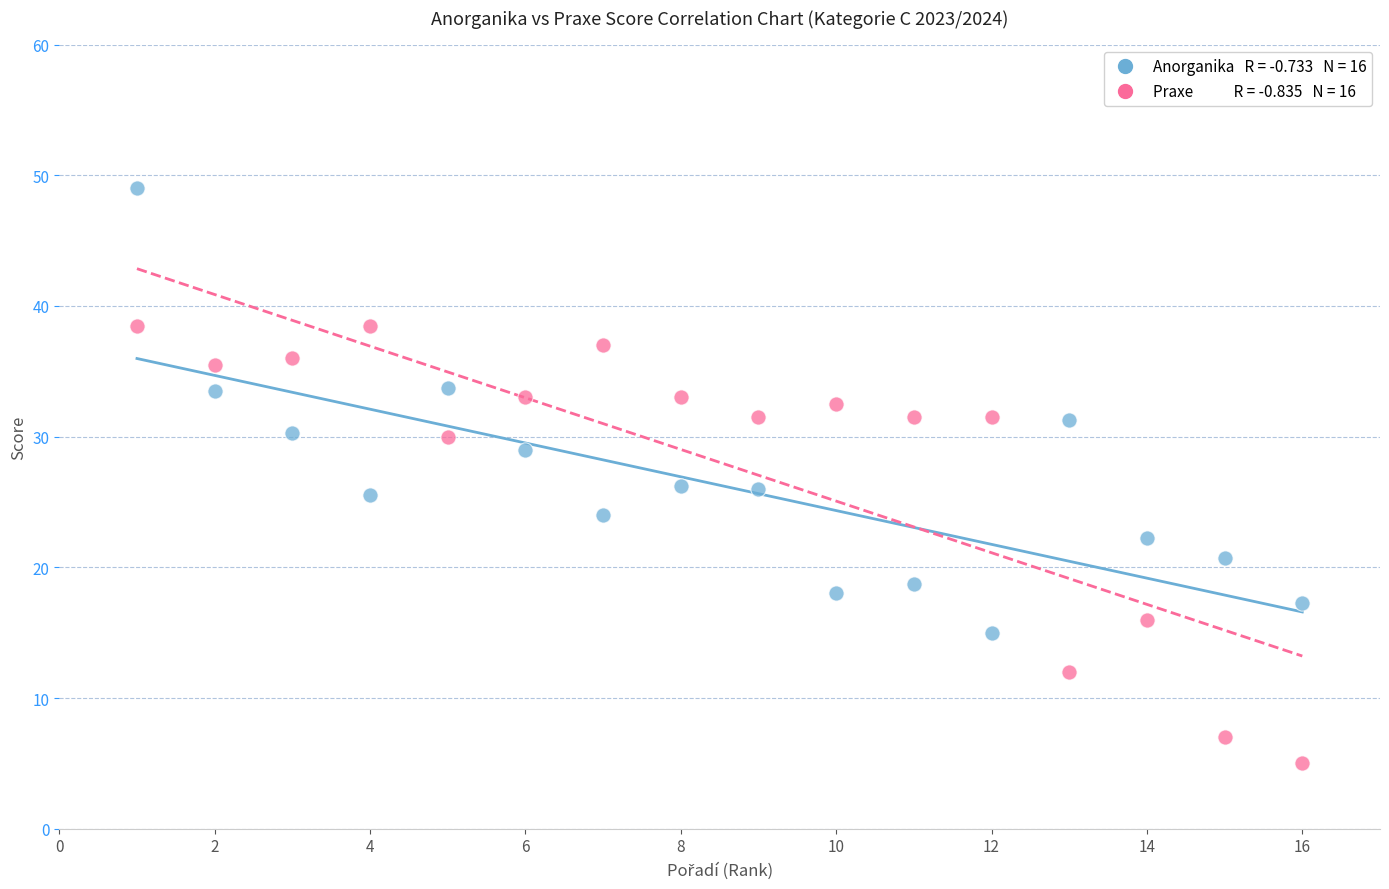

Across all data points, what is the range of Y values (max minus min)?

44.0